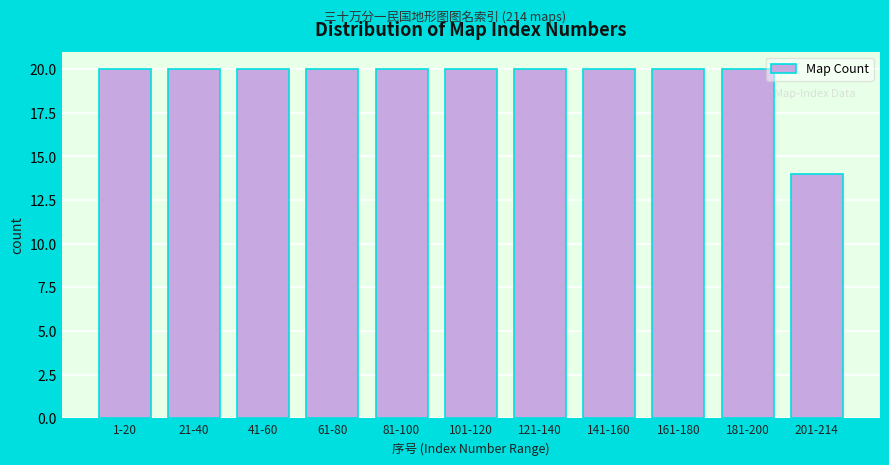

Reading right to left, extract all data points from this chart.

14	20	20	20	20	20	20	20	20	20	20